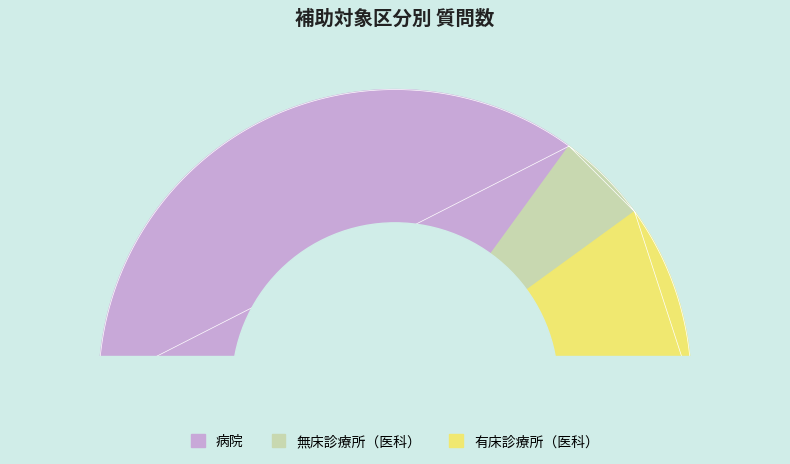

What percentage is the 無床診療所（医科） slice, to the nearest percent?

10%